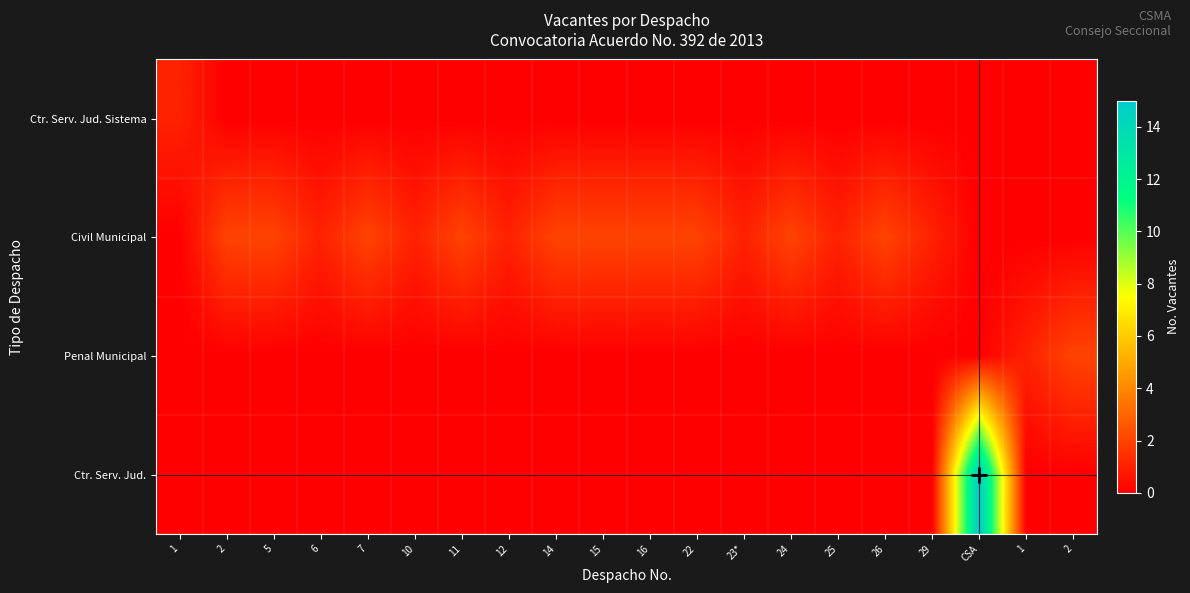

How many series are shown in this chart?

4